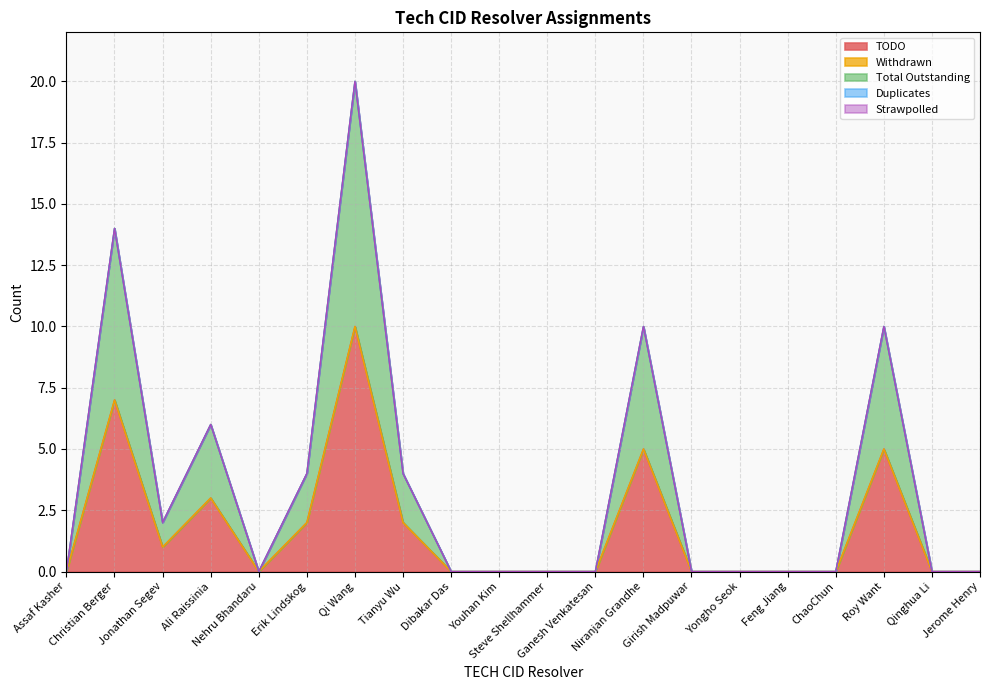

Rank the series by their maximum value, from lowest to highest.

Withdrawn, Duplicates, Strawpolled, TODO, Total Outstanding